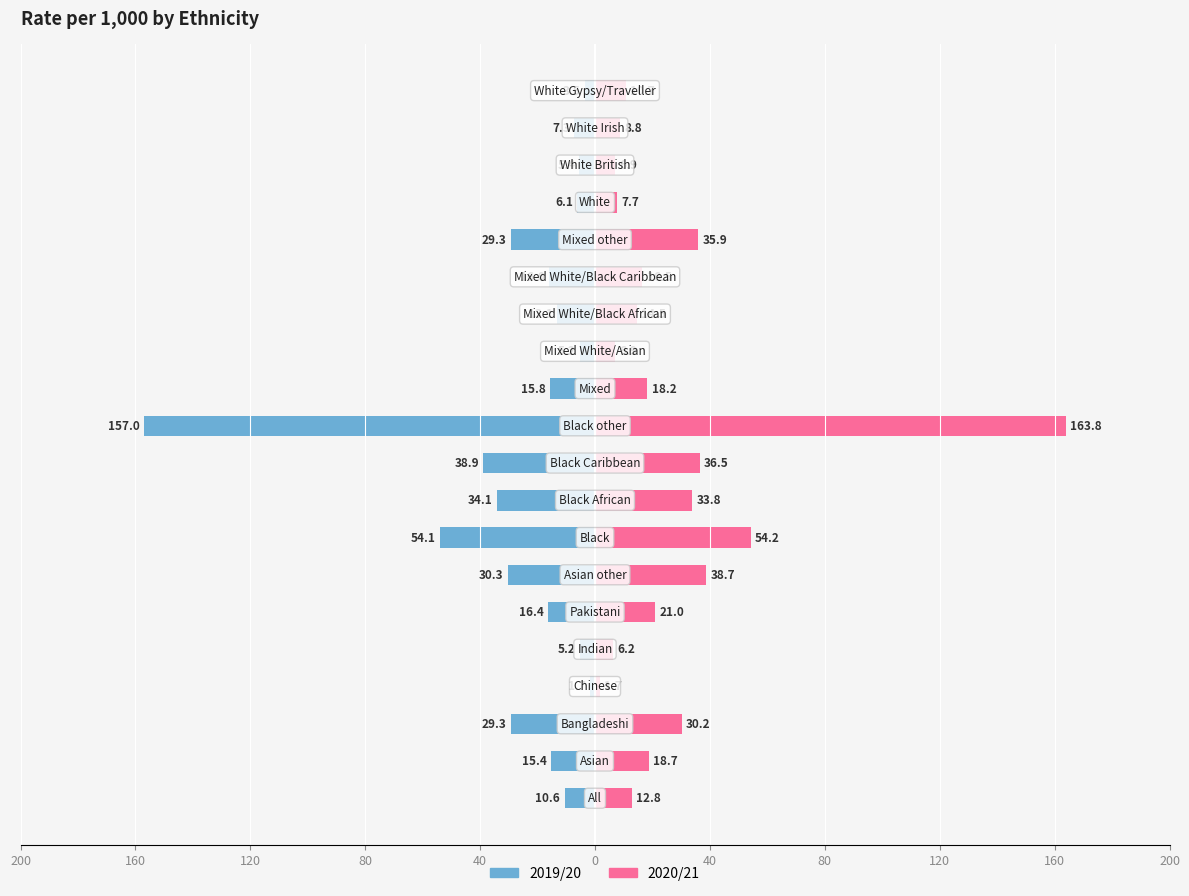

At 120, list the series in order from smallest to largest.

2019/20, 2020/21